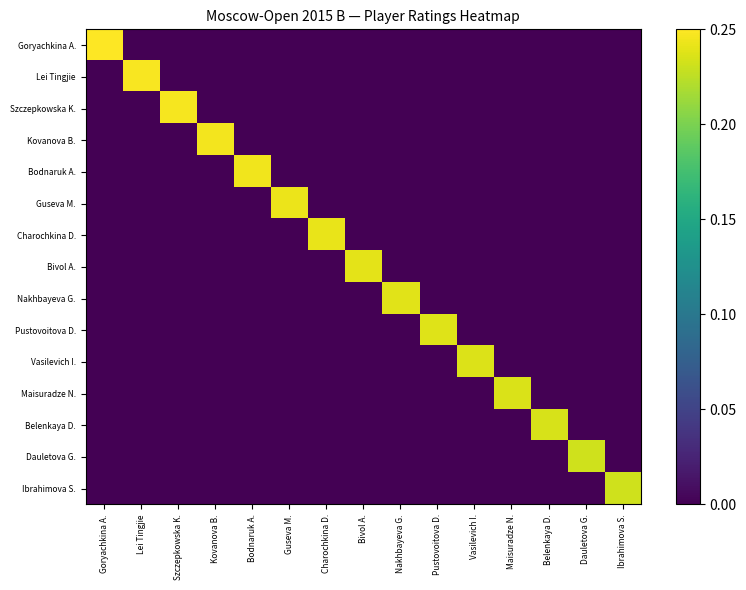

Which category has the lowest value across all series?

Lei Tingjie